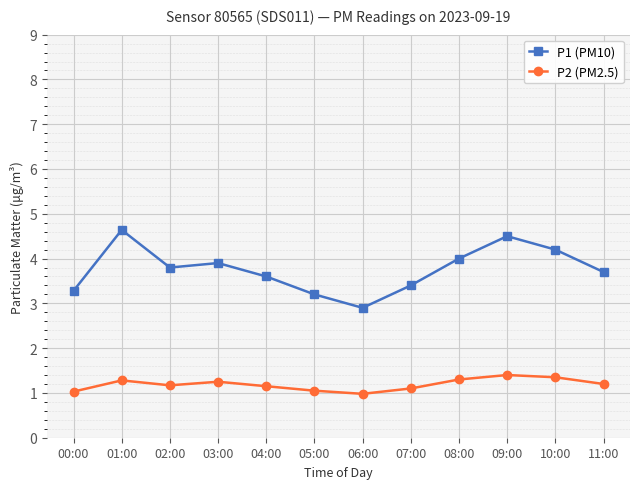

At which label does P1 (PM10) first exceed 3?

00:00